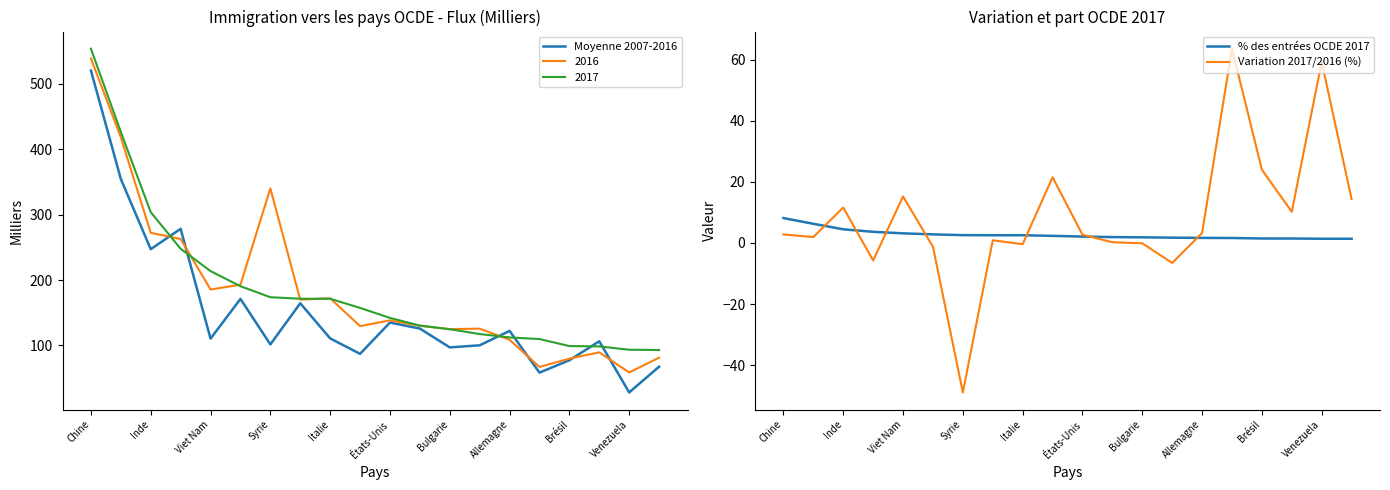

Where does the % des entrées OCDE 2017 series first go above 2?

Chine